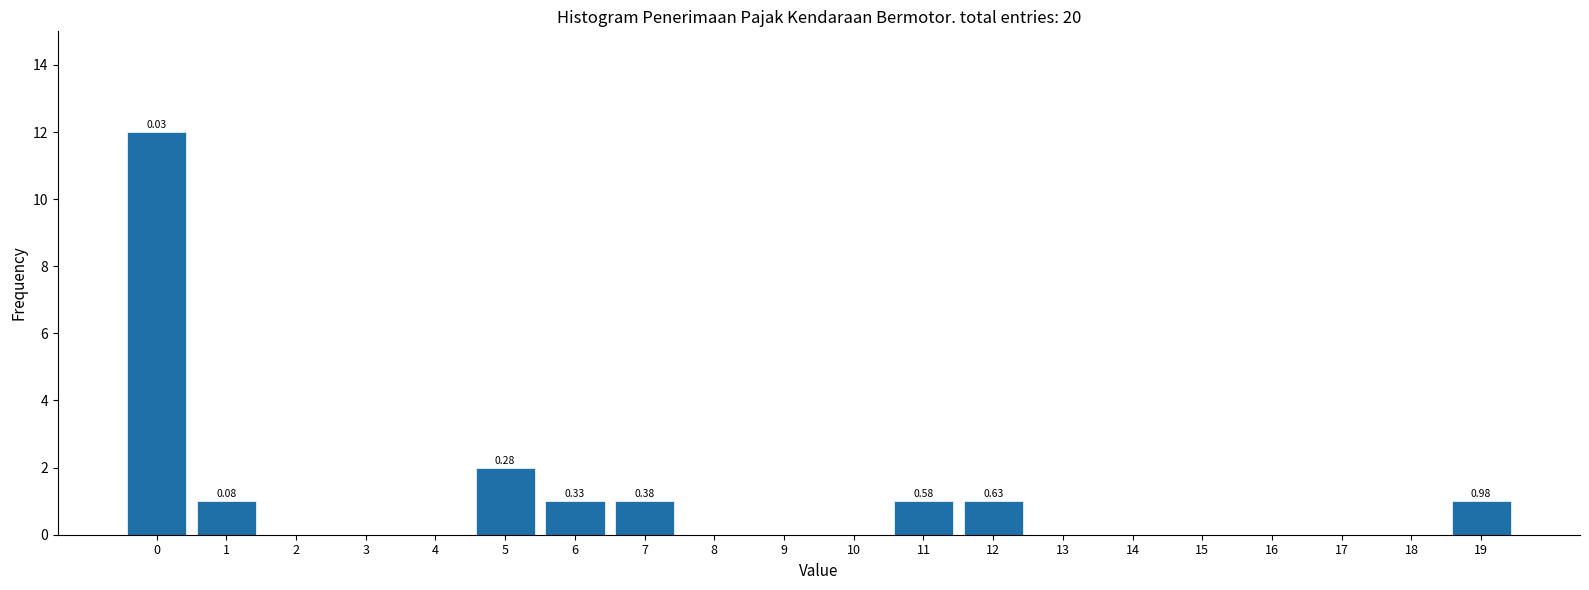

What is the change in value from 10 to 11?

+1